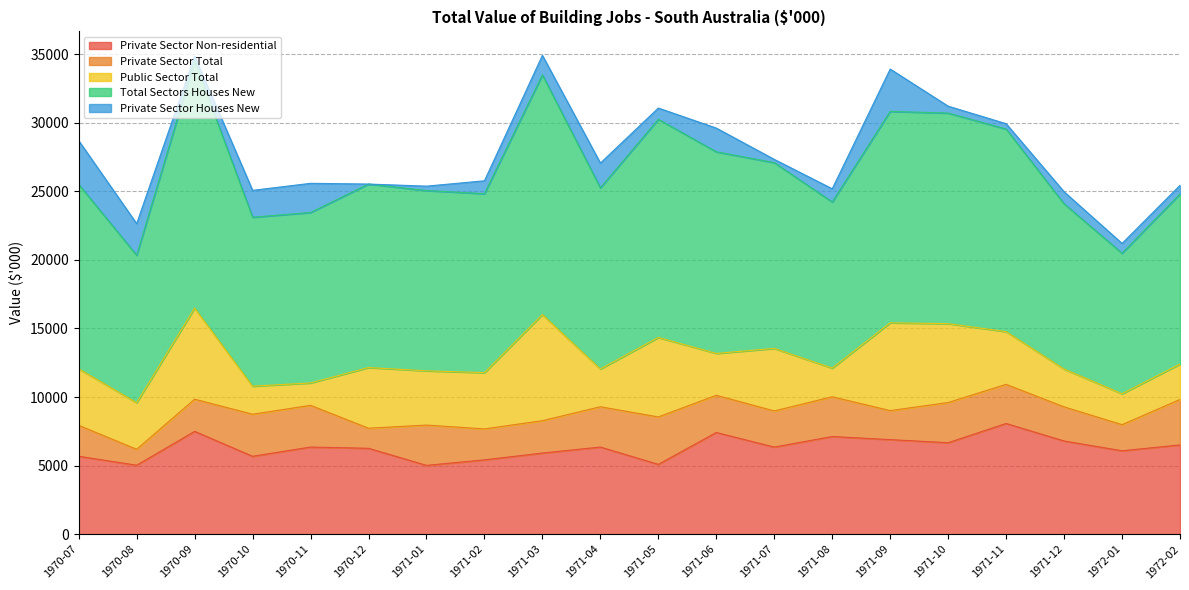

Reading left to right, what are all the values shown in this chart?

Private Sector Non-residential: 5684	5029	7499	5682	6355	6265	5019	5421	5918	6356	5092	7418	6352	7123	6897	6671	8074	6796	6083	6510
Private Sector Total: 2254	1161	2344	3065	3041	1463	2939	2256	2360	2937	3457	2712	2634	2897	2115	2930	2851	2489	1903	3313
Public Sector Total: 4124	3401	6643	2046	1632	4423	3954	4103	7736	2755	5795	3052	4559	2092	6401	5751	3845	2759	2257	2582
Total Sectors Houses New: 13443	10745	18041	12320	12425	13378	13143	13049	17474	13205	15905	14699	13545	12112	15413	15352	14770	12044	10243	12405
Private Sector Houses New: 3187	2306	317	1956	2129	0	321	938	1425	1805	821	1728	238	960	3087	503	390	878	714	626